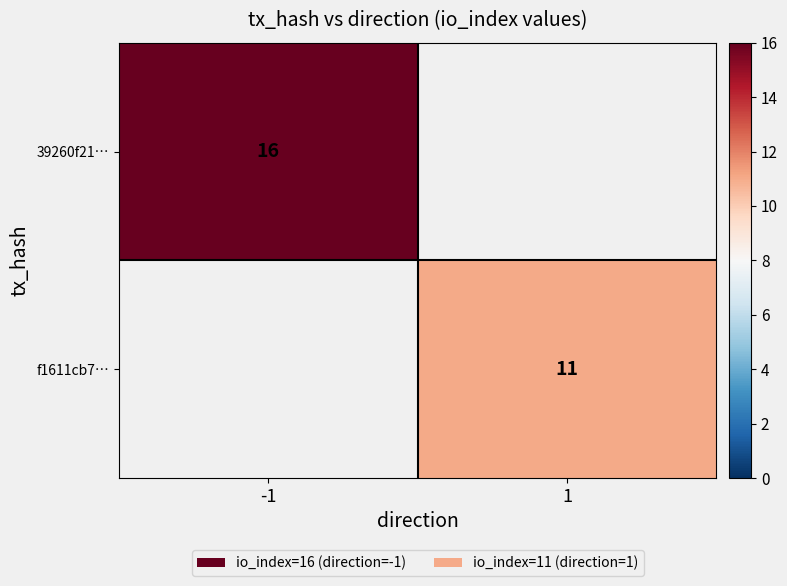

At which category does the chart reach its minimum across all series?

1